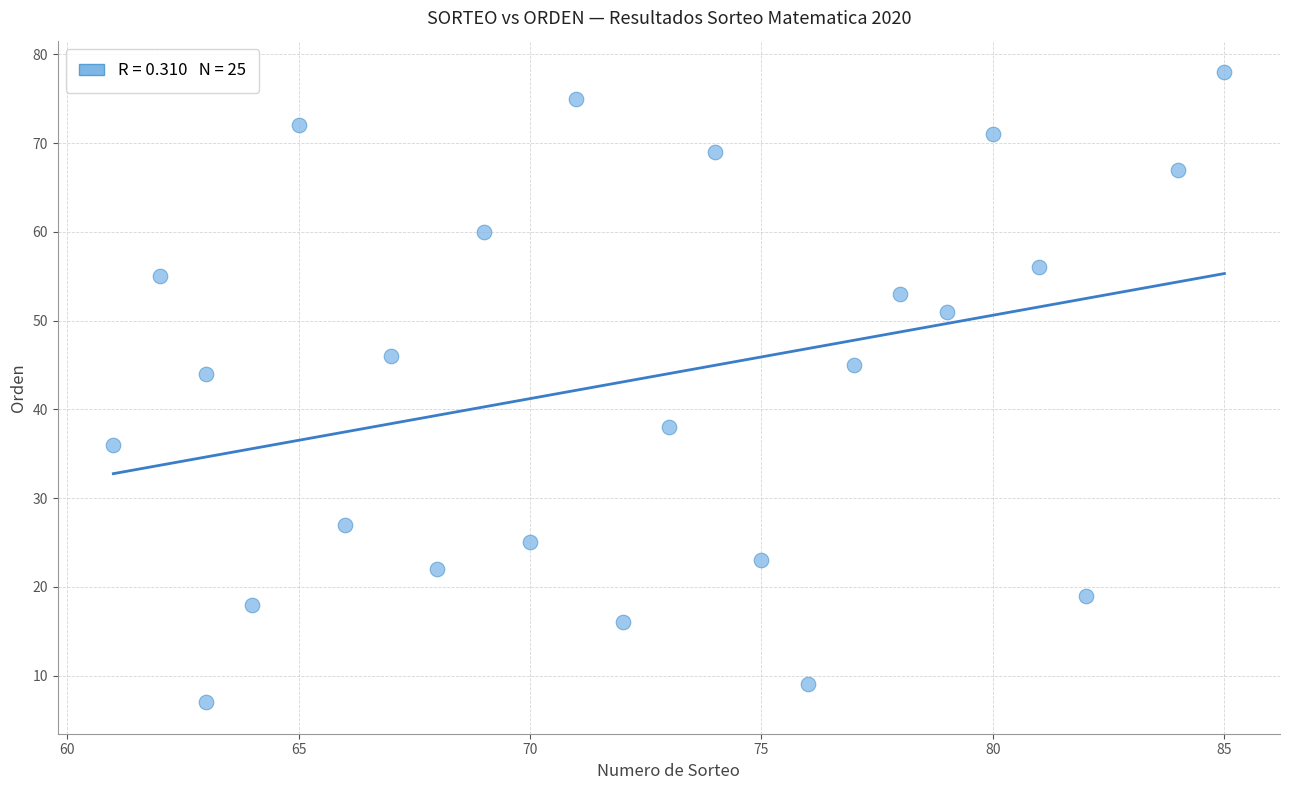

What Y value in the scatter plot is closest to 42?

44